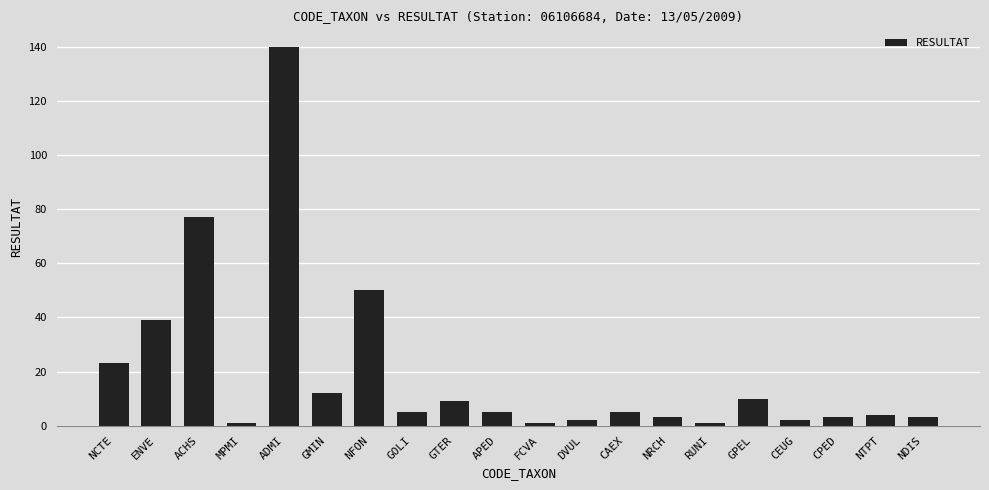

What is the change in value from NFON to NTPT?

-46